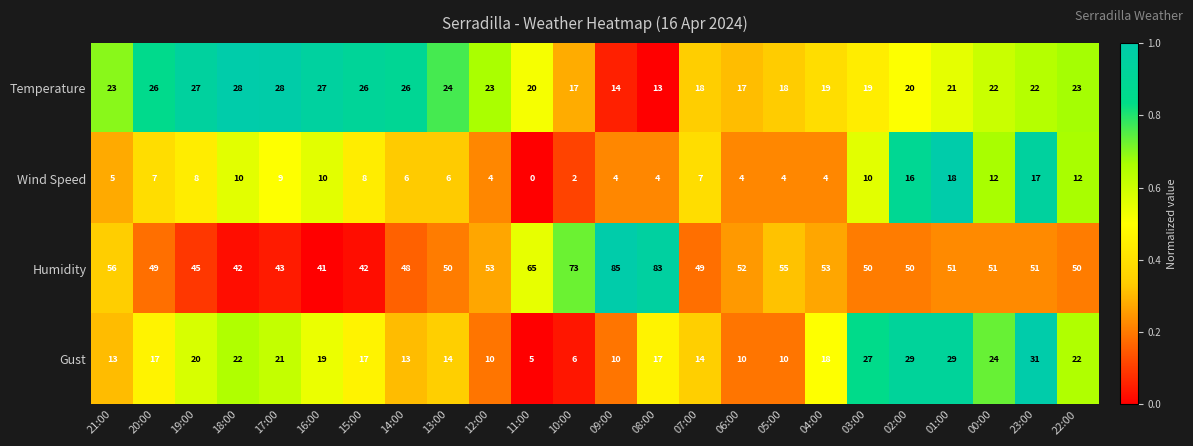

How many values in the Temperature series are below 22?

11